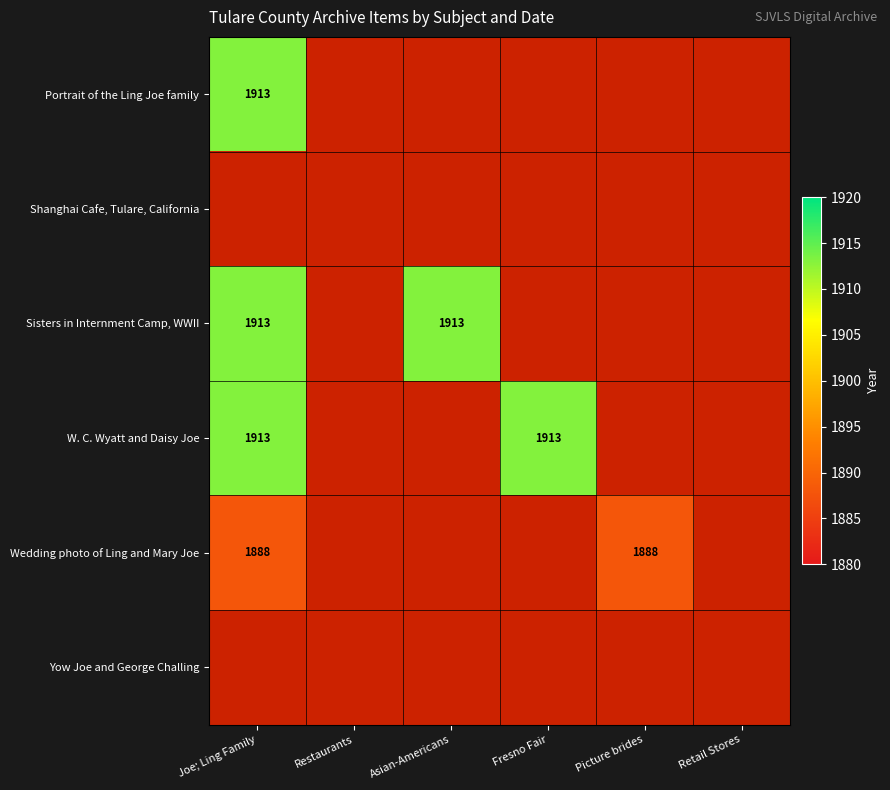

The value of Sisters in Internment Camp, WWII at Asian-Americans is 1134. True or false?

False